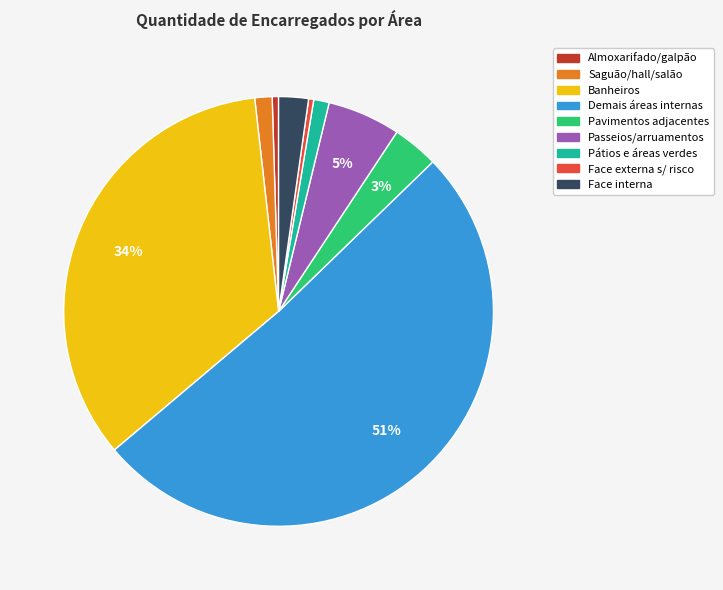

Which slice is the largest?

Demais áreas internas